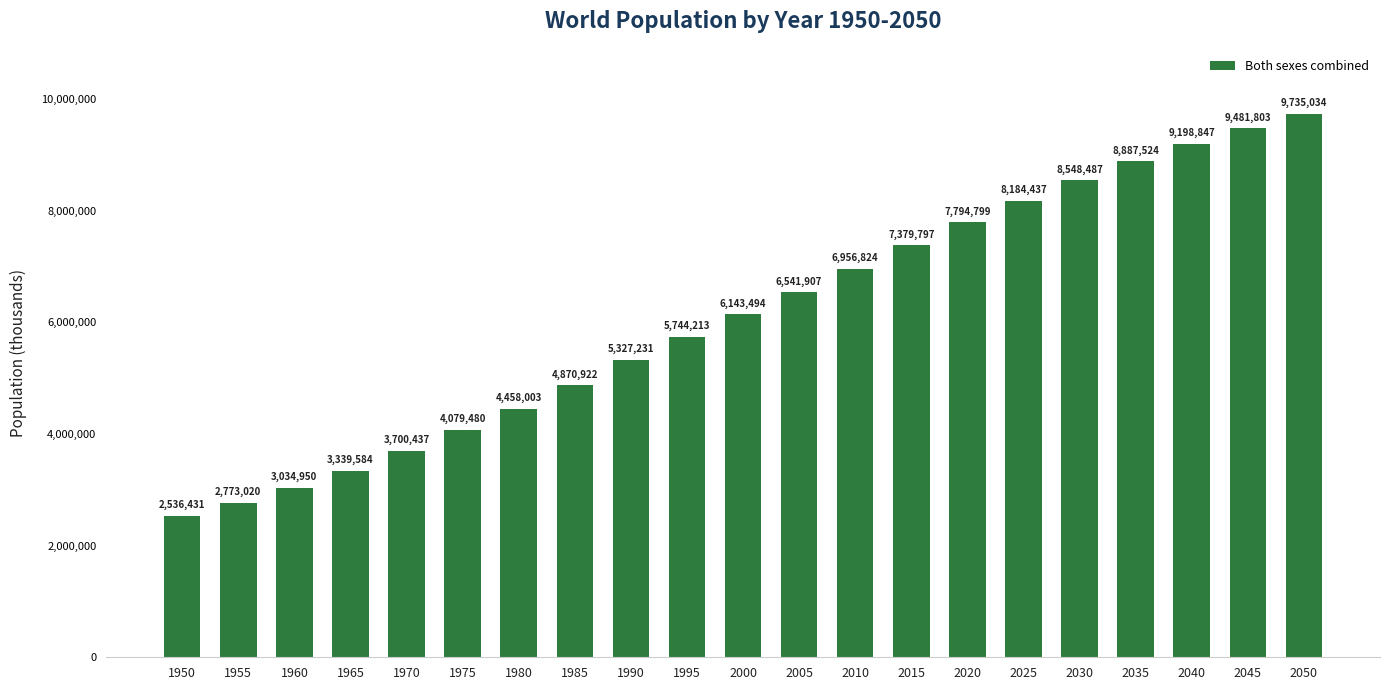

How many bars are there in total?

21